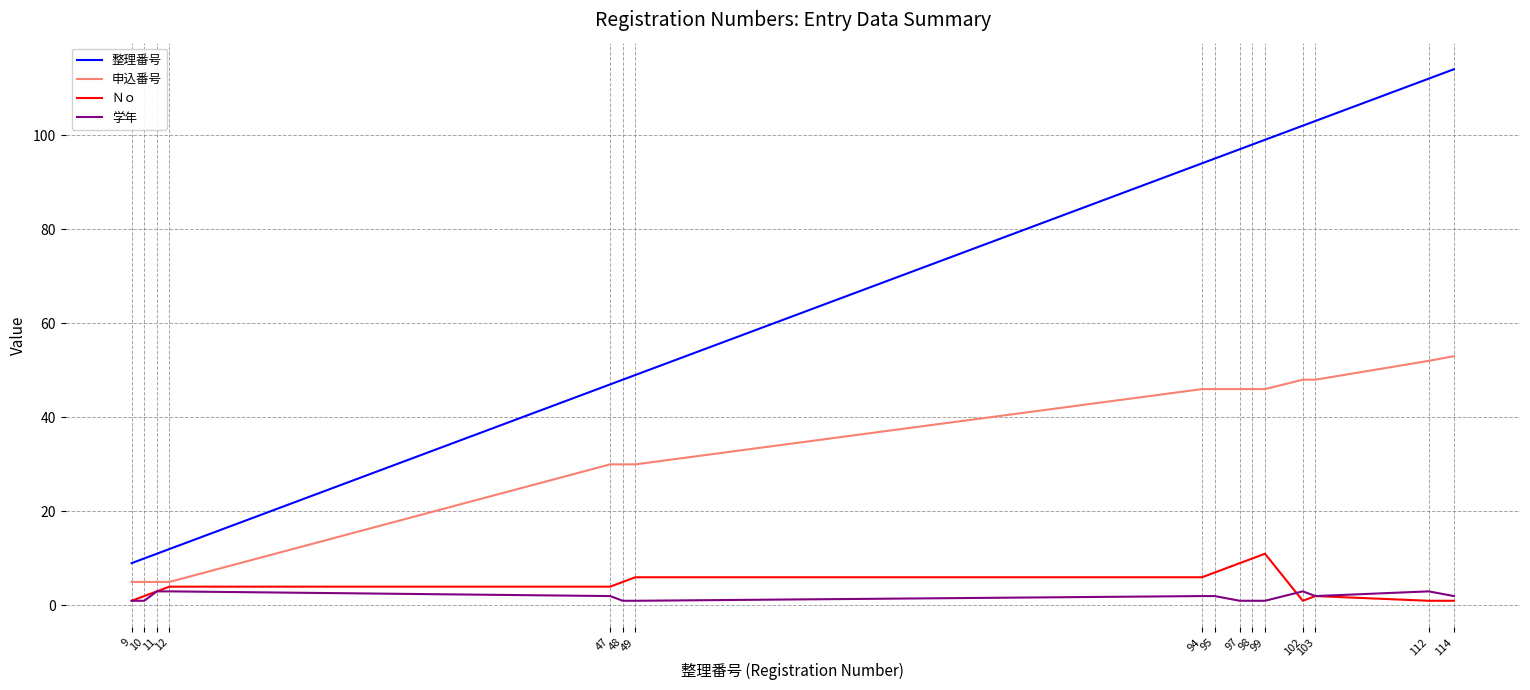

Which series has the widest spread of values?

整理番号